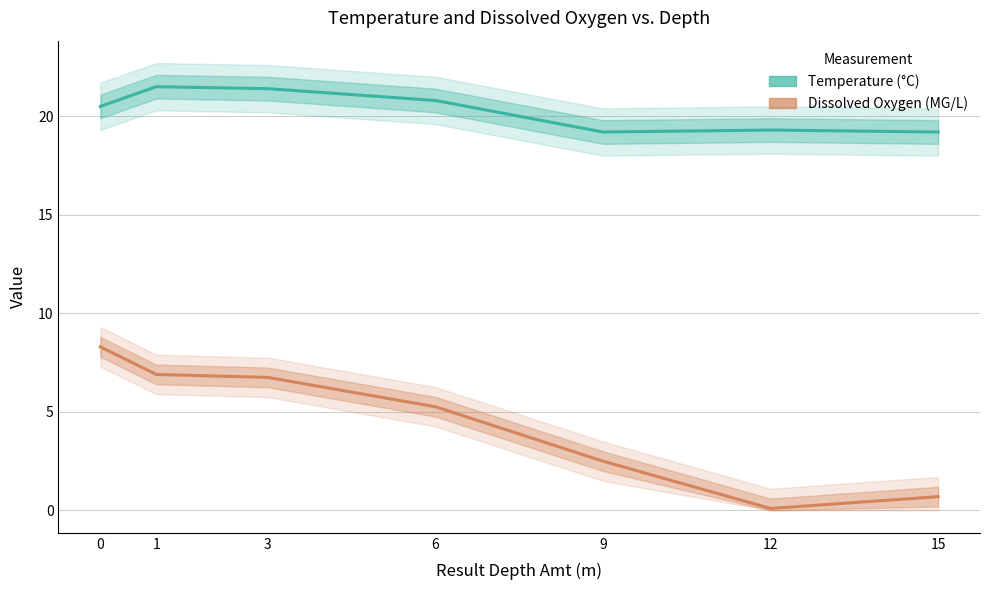

Rank the series by their average value, from lowest to highest.

Dissolved Oxygen (MG/L), Temperature (°C)